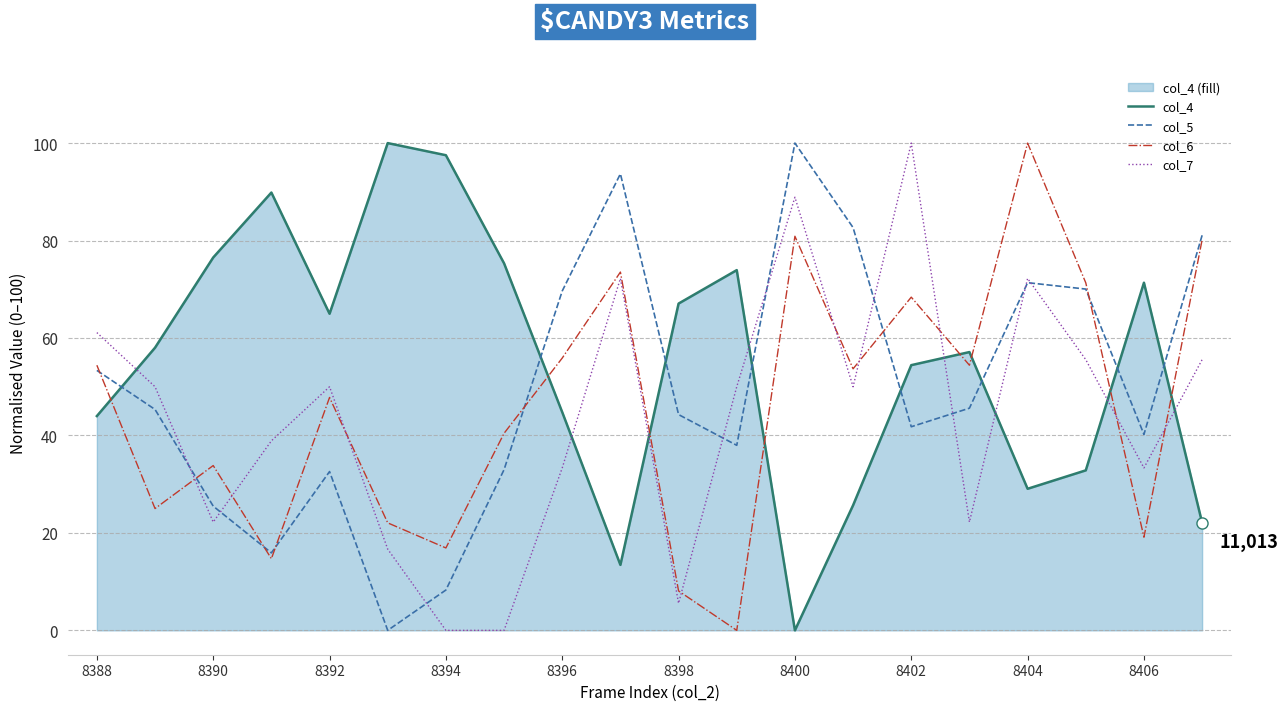

What is the greatest value displayed?

100.0